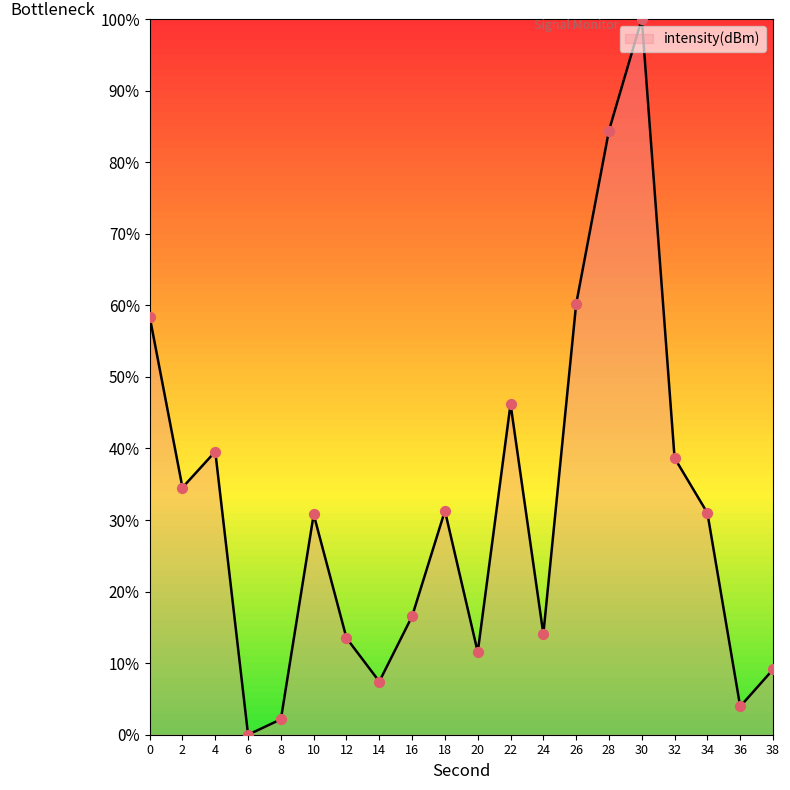

Approximately how many times larger is the value at 10 compared to 2?

0.9